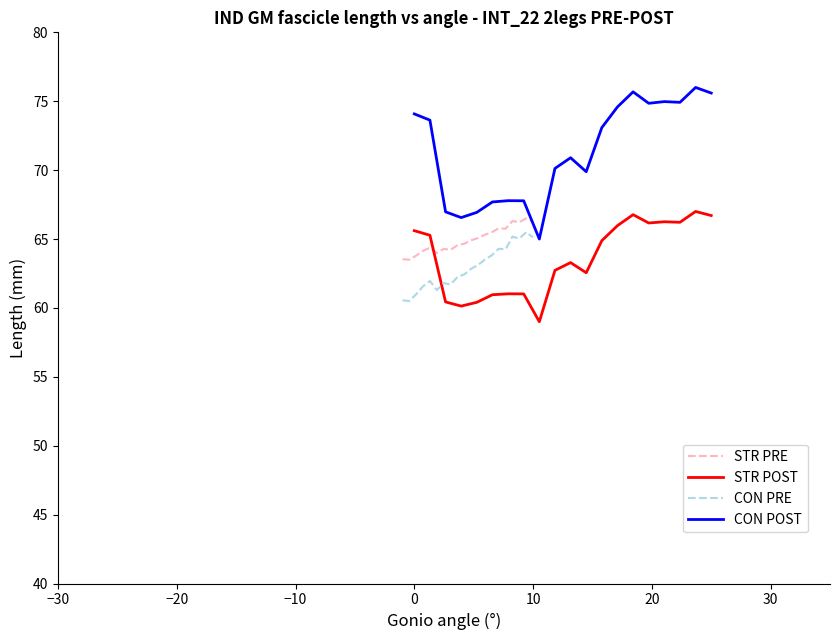

True or false: CON PRE and STR PRE intersect in this chart.

False